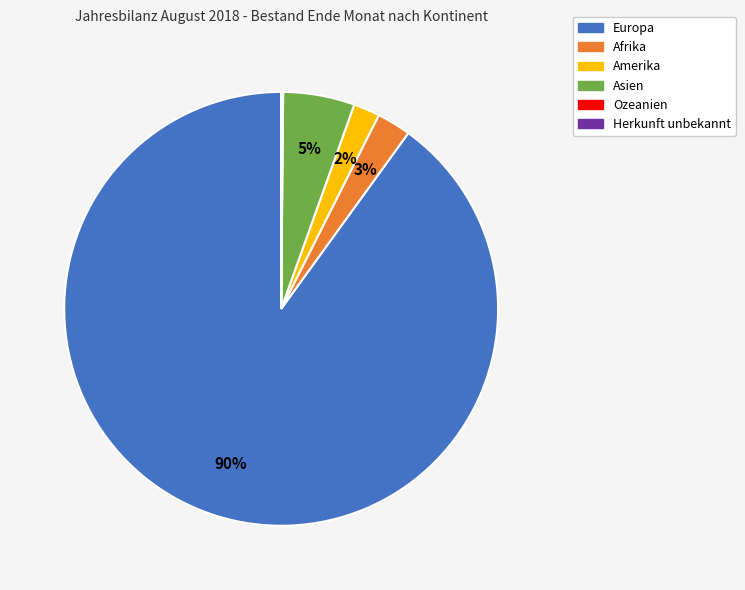

Which category accounts for the majority?

Europa